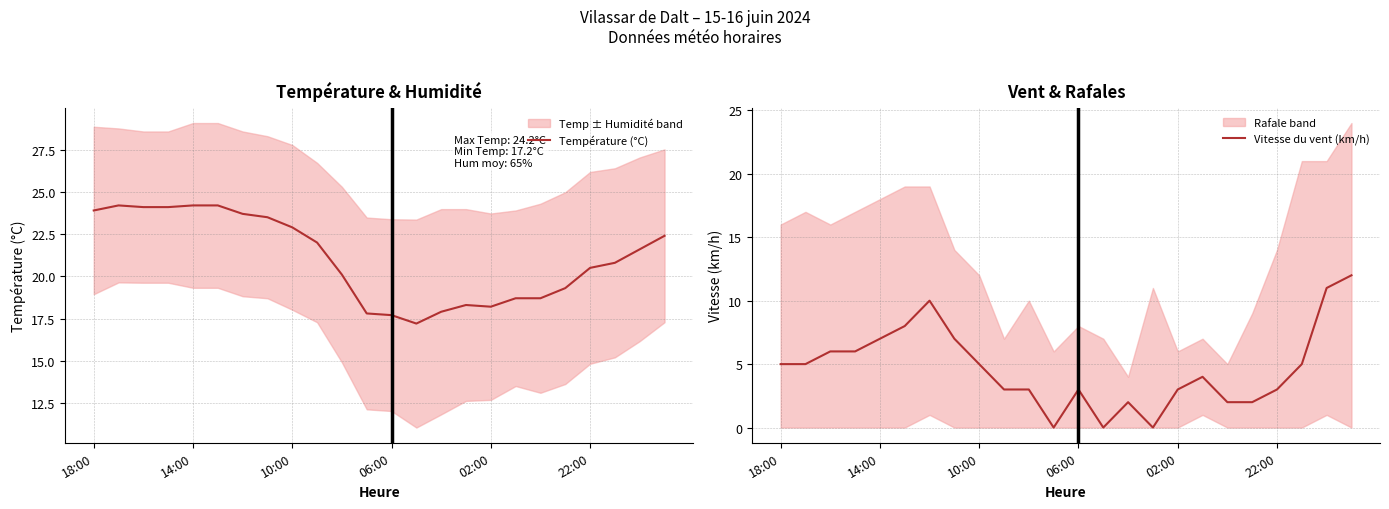

How many values in the Vitesse du vent (km/h) series exceed 5?

8